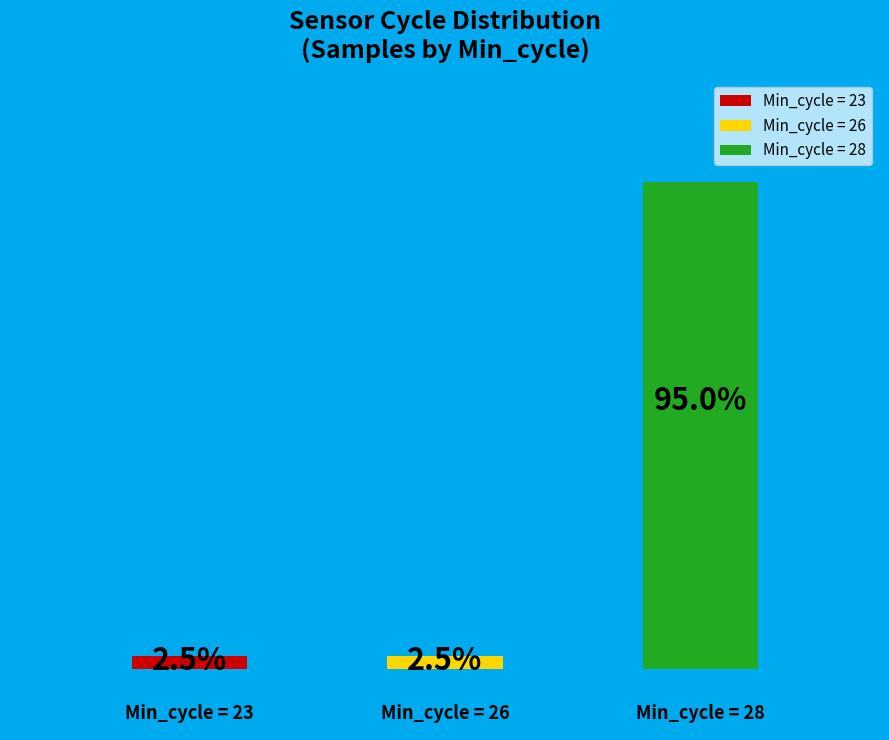

Are the bars horizontal?

No